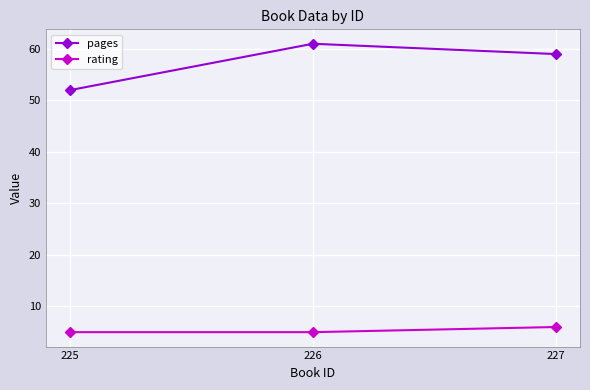

Reading left to right, what are all the values shown in this chart?

pages: 225=52	226=61	227=59
rating: 225=5	226=5	227=6